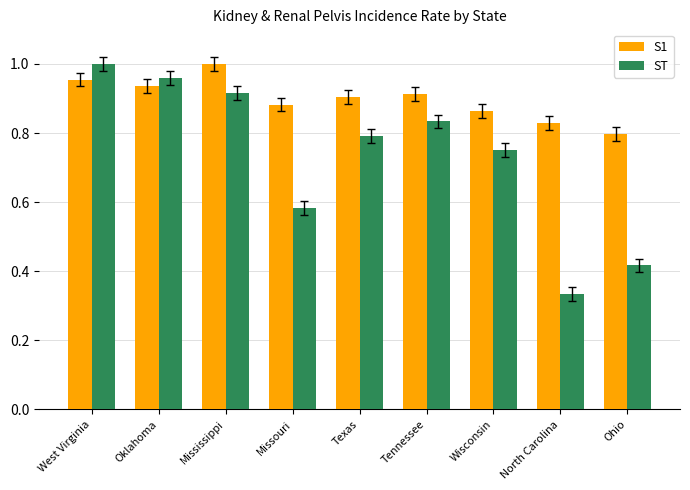

Which series has the largest total across all categories?

S1